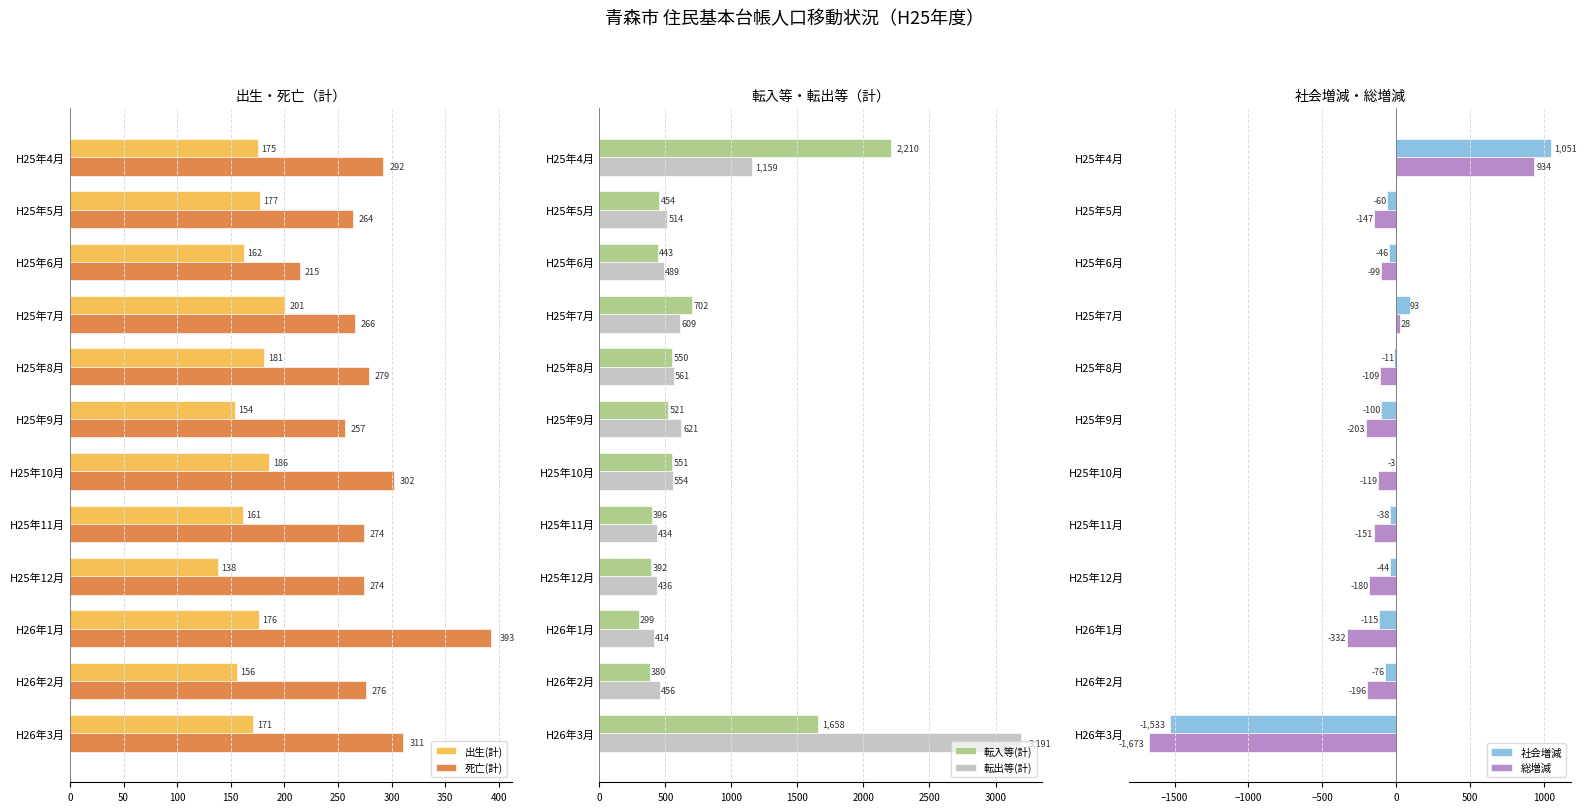

How many groups of bars are there?

12